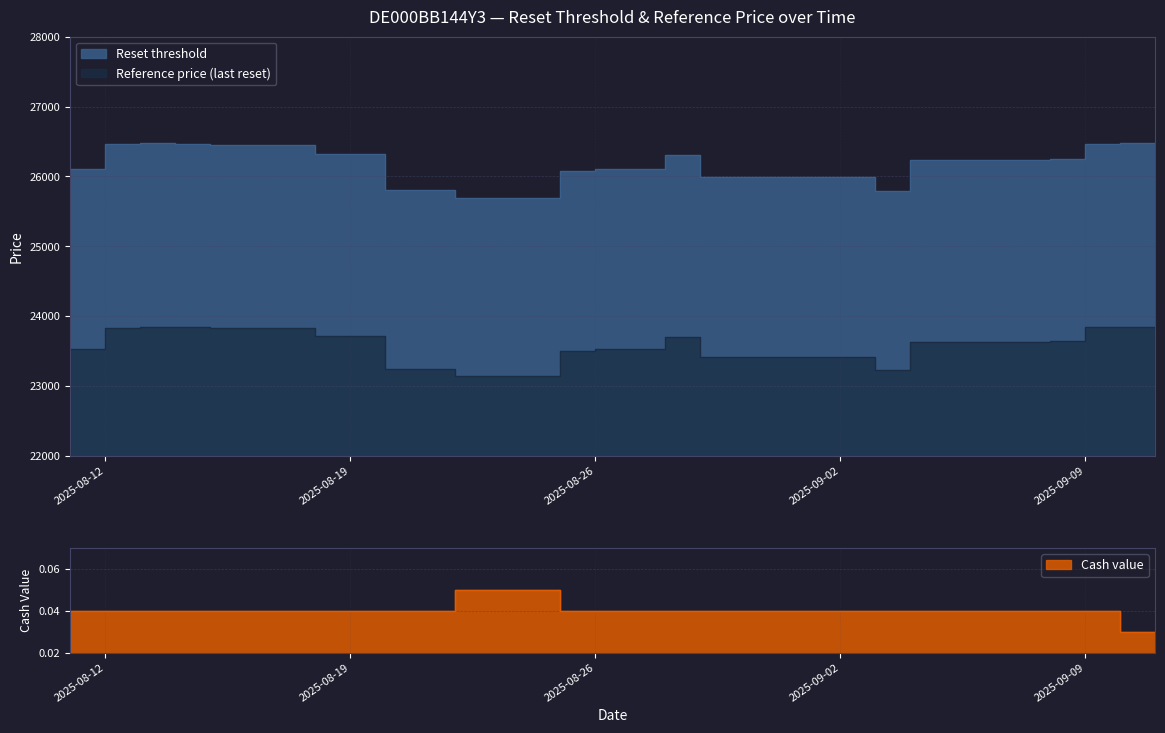

What is the maximum value shown in the chart?

26472.7